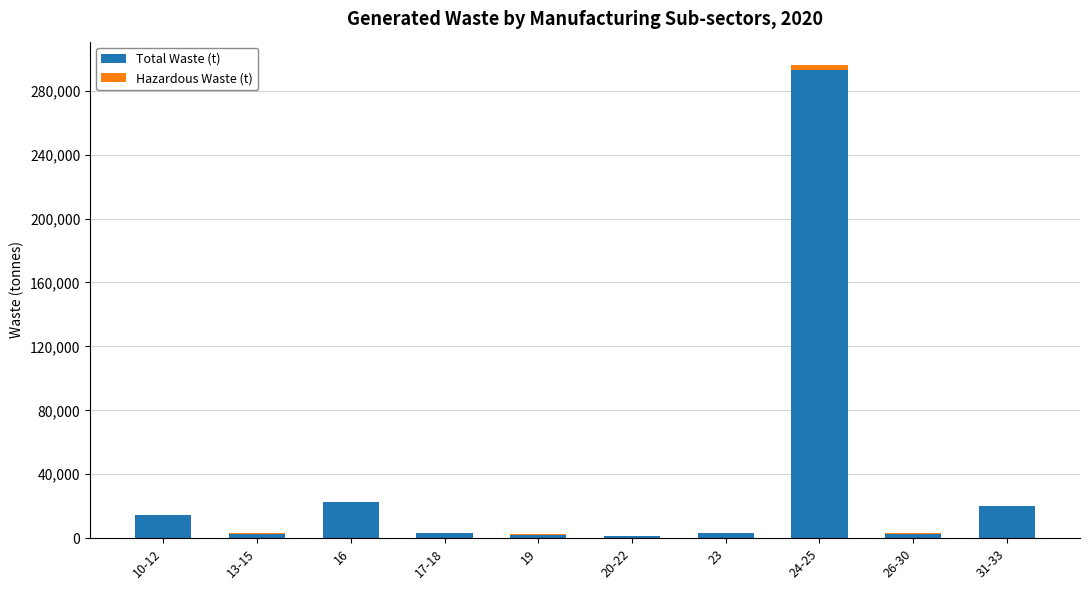

What is the highest value of the Total Waste (t) series?

293156